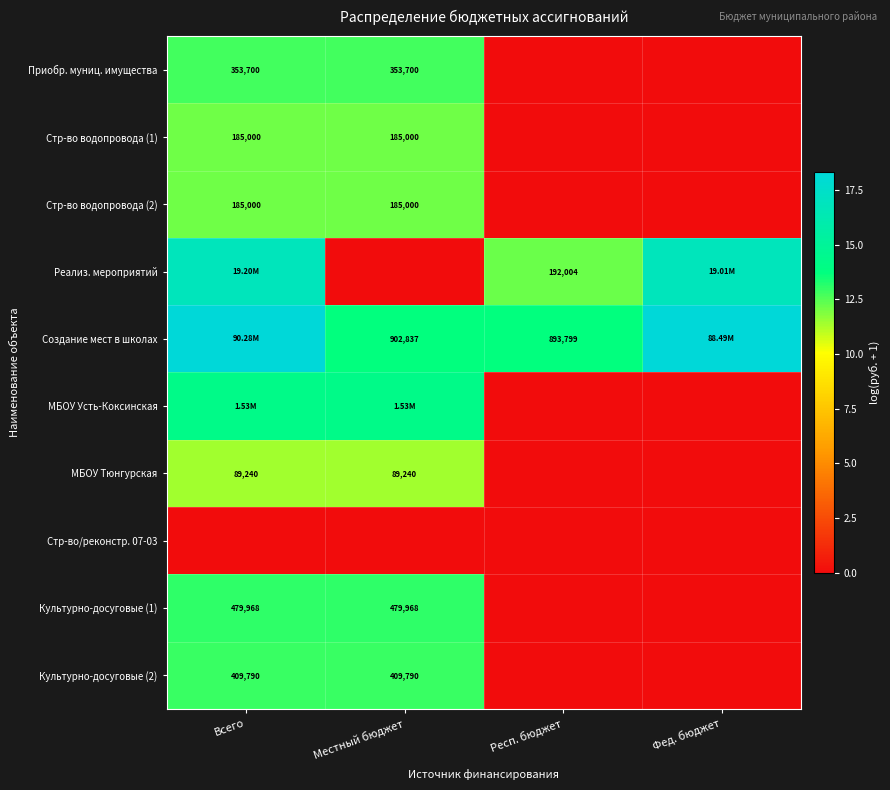

How many values in Стр-во водопровода (2) are above zero?

2